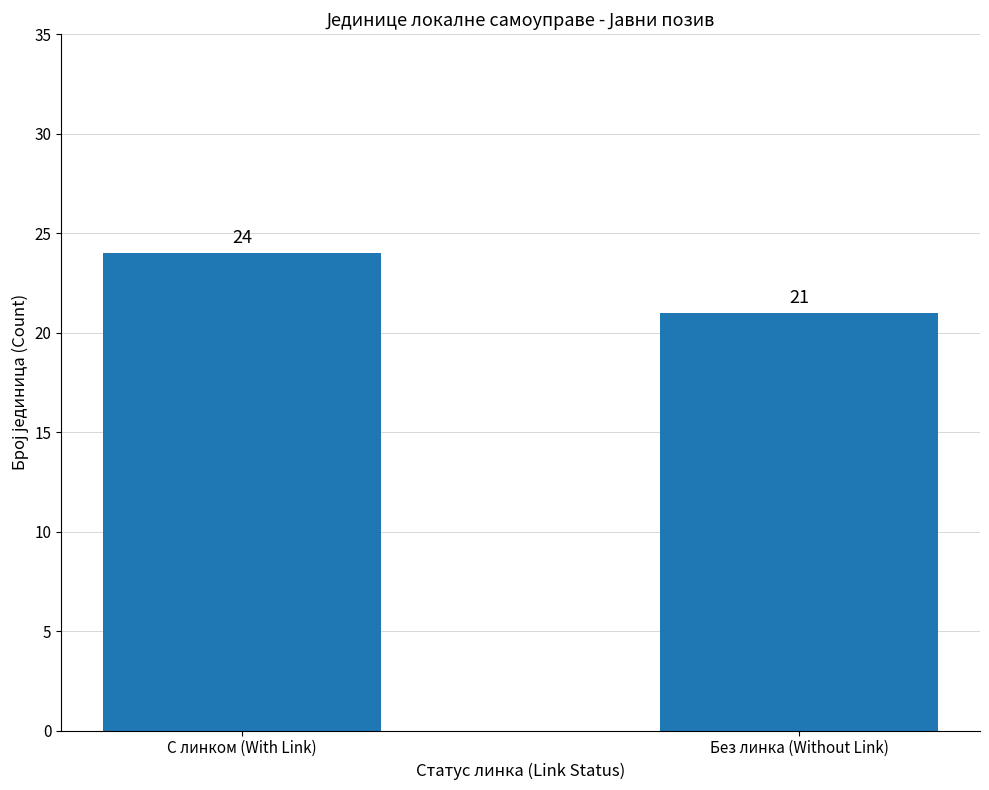

What is the sum of the values at Без линка (Without Link) and С линком (With Link)?

45